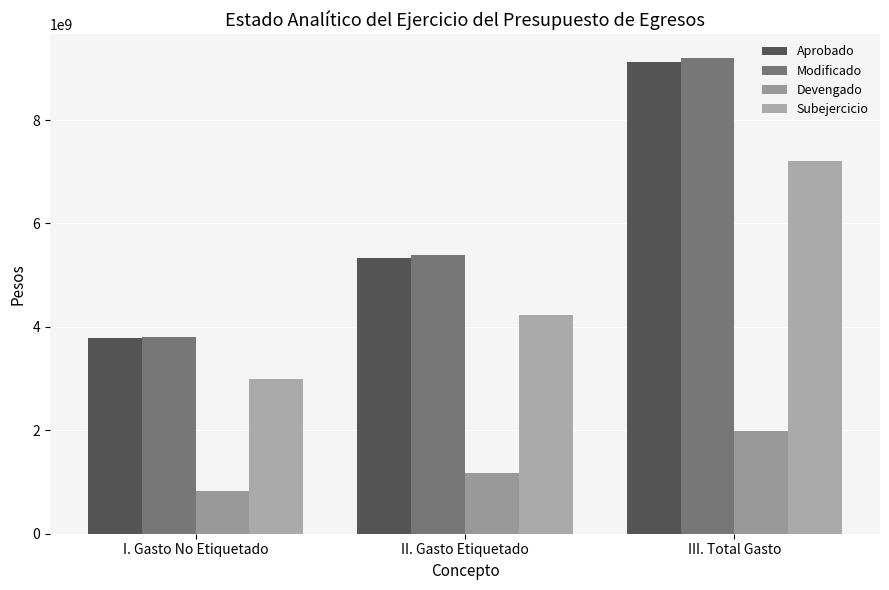

Is it true that Modificado equals 5397574205.4 at II. Gasto Etiquetado?

True